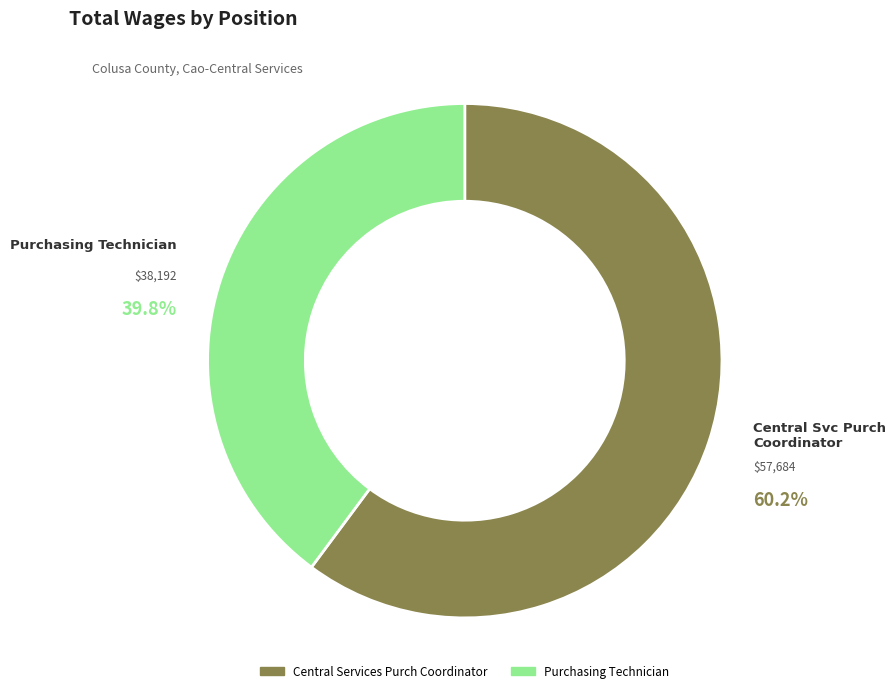

Does any single category account for the majority?

Yes